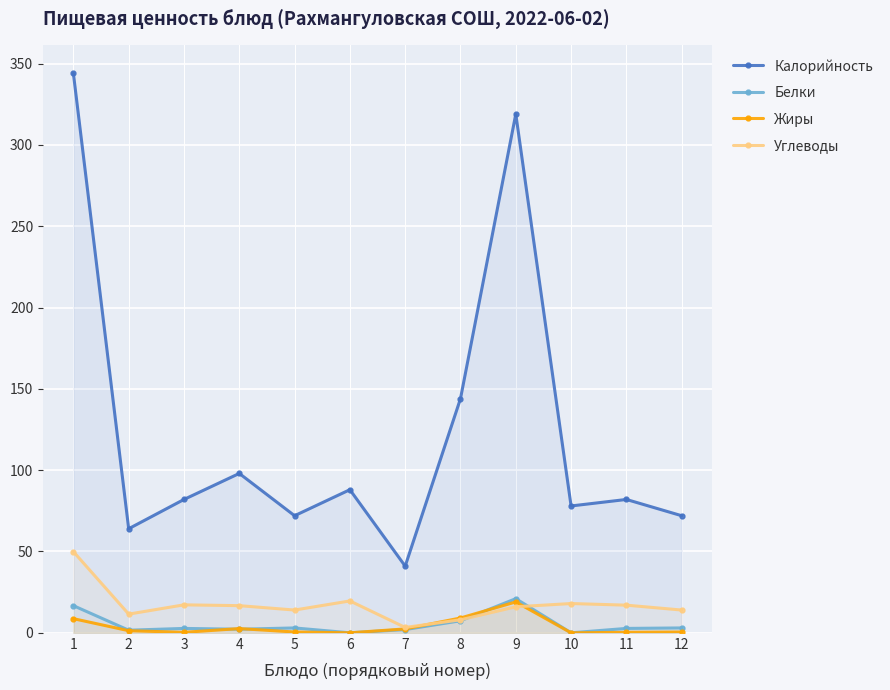

What is the value of the Углеводы point at the 12th from the left?

14.0